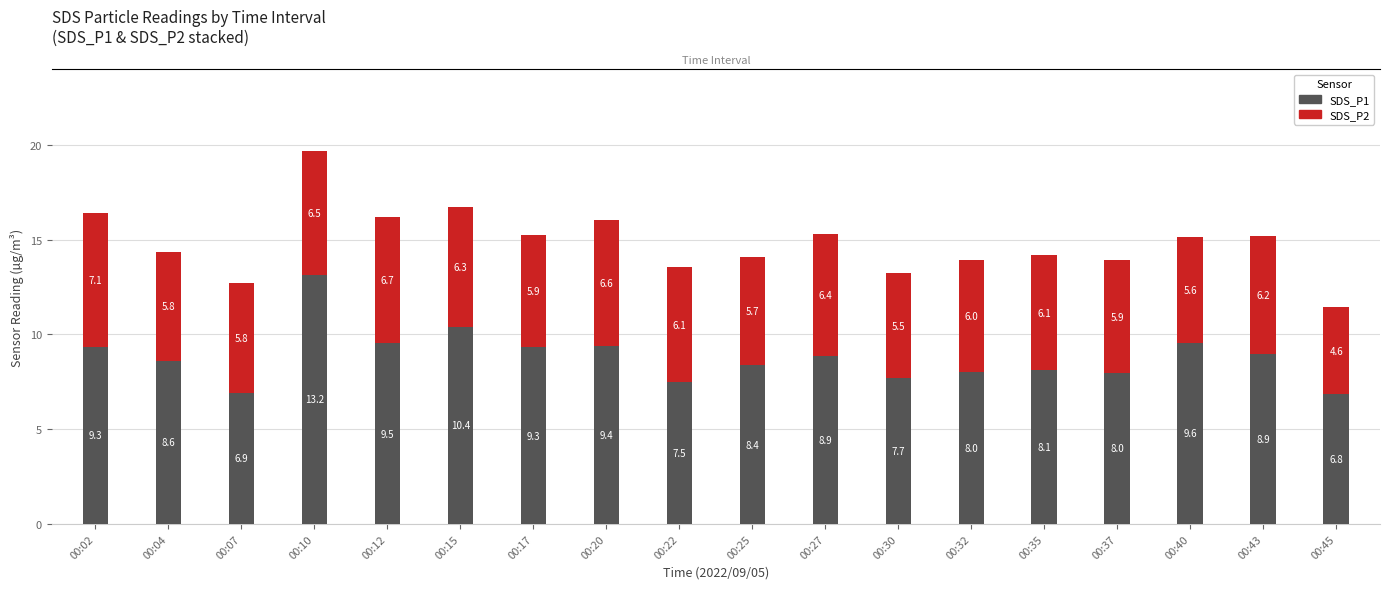

Which category has the lowest value in the SDS_P1 series?

00:45